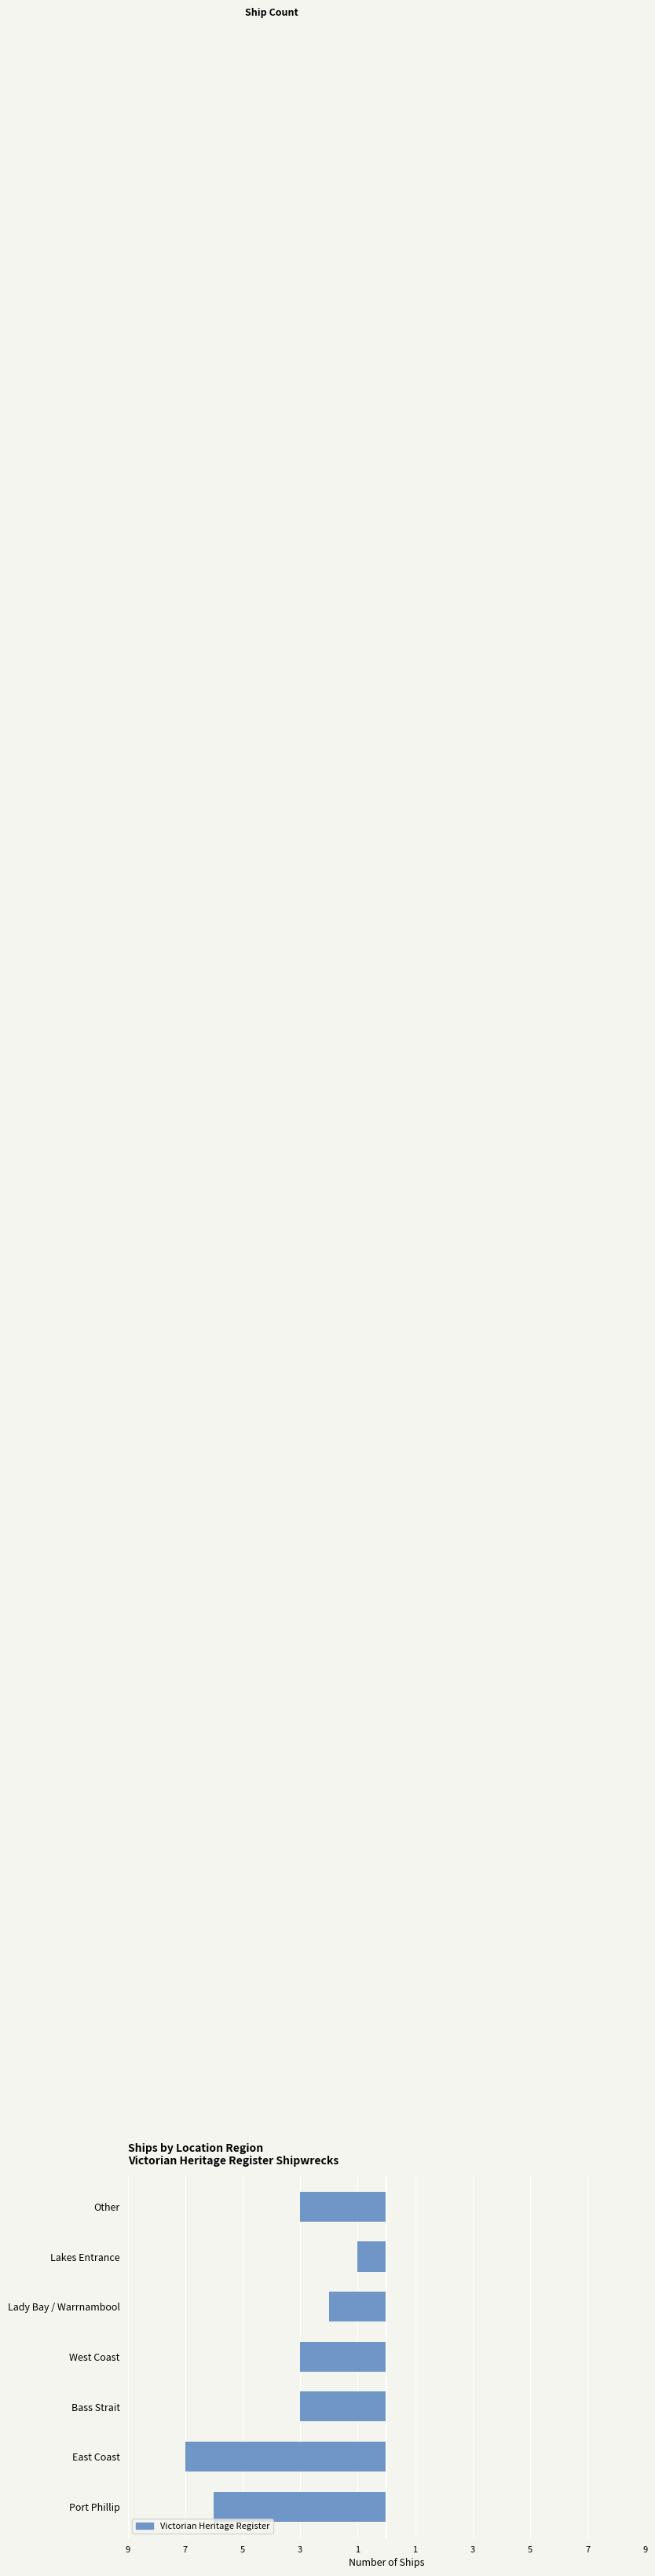

Are the bars horizontal?

Yes